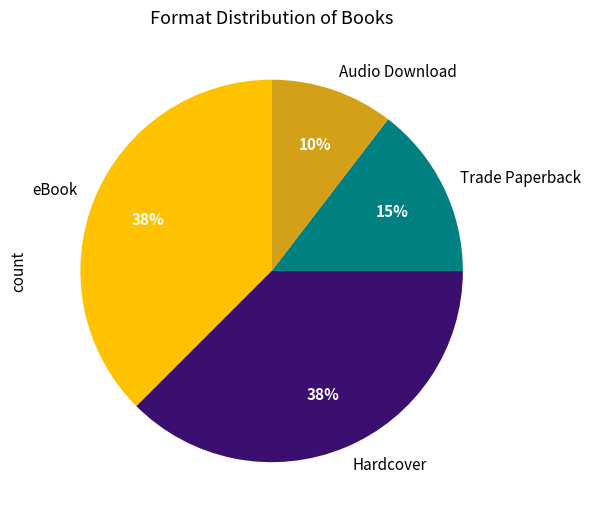

To the nearest percent, what percentage of the pie is Audio Download?

10%